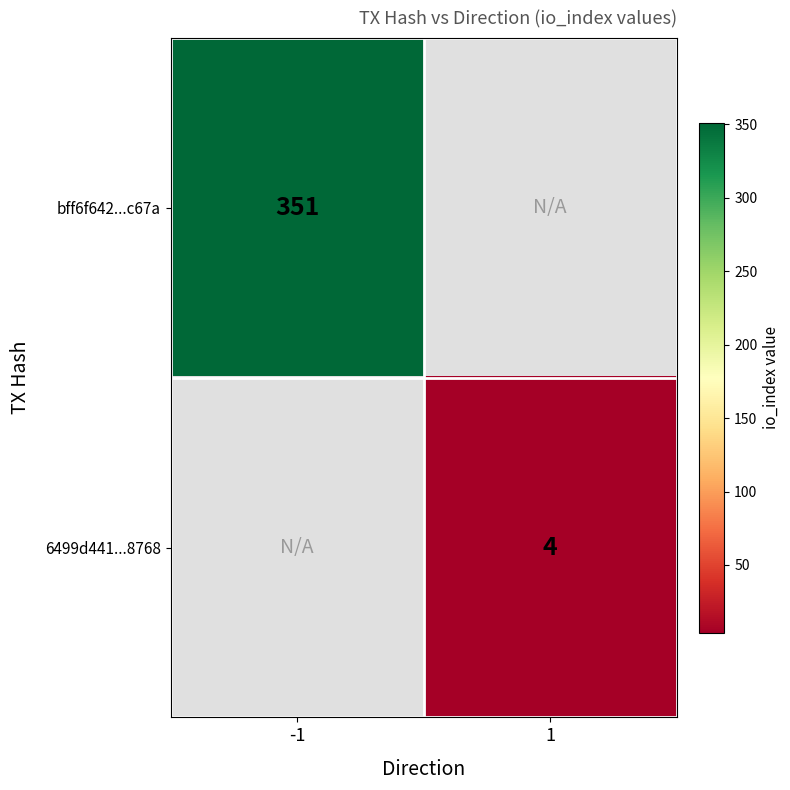

The 6499d441...8768 series shows 4 at 1. True or false?

True